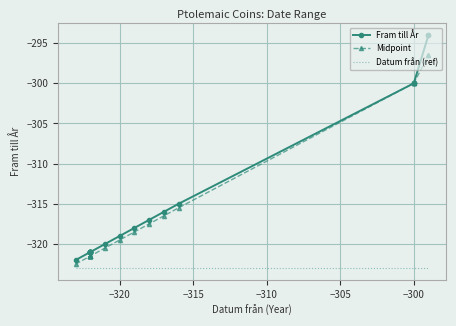

What are all the series names shown in the legend?

Fram till År, Midpoint, Datum från (ref)